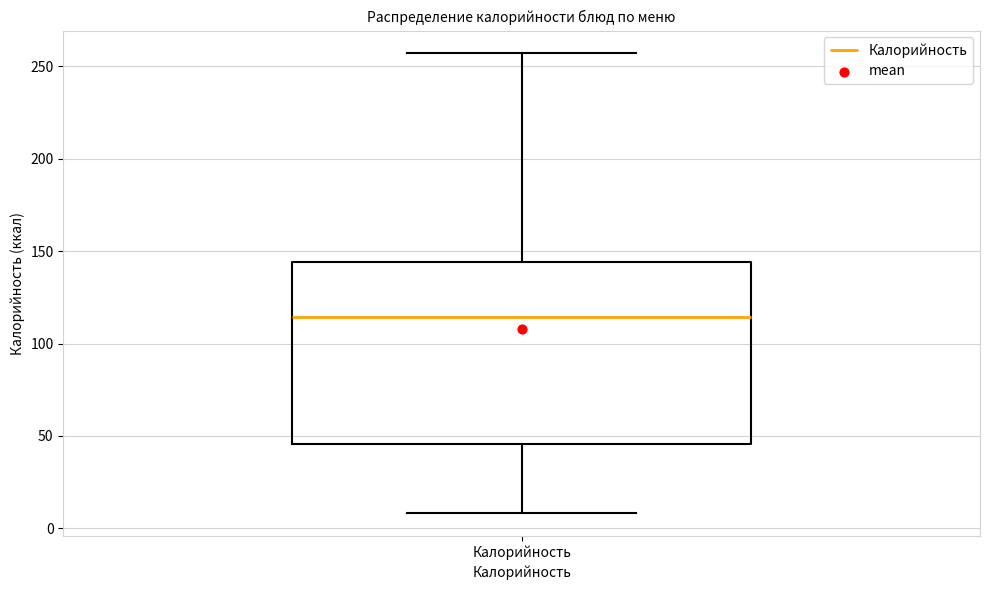

Where does the median line of the box for Калорийность sit on the y-axis? The values are not printed on the chart, so give them approximately, as read against the axis.

115